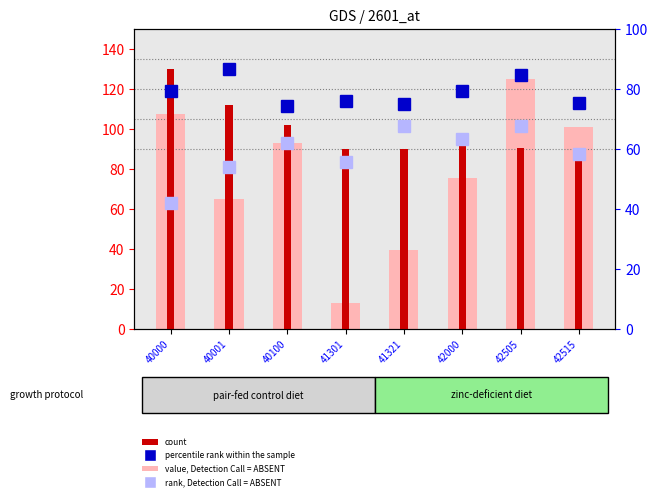

Rank the series by their maximum value, from lowest to highest.

rank, Detection Call = ABSENT, value, Detection Call = ABSENT, percentile rank within the sample, count